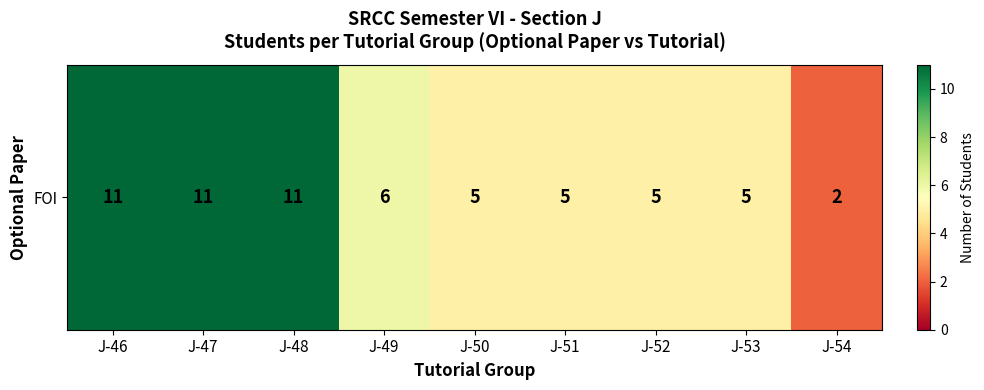

Rank the categories by value from highest to lowest.

J-46, J-47, J-48, J-49, J-50, J-51, J-52, J-53, J-54